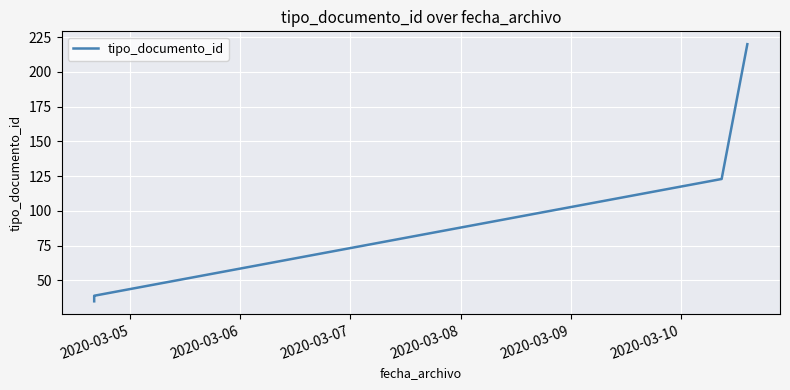

What is the smallest value displayed?

35